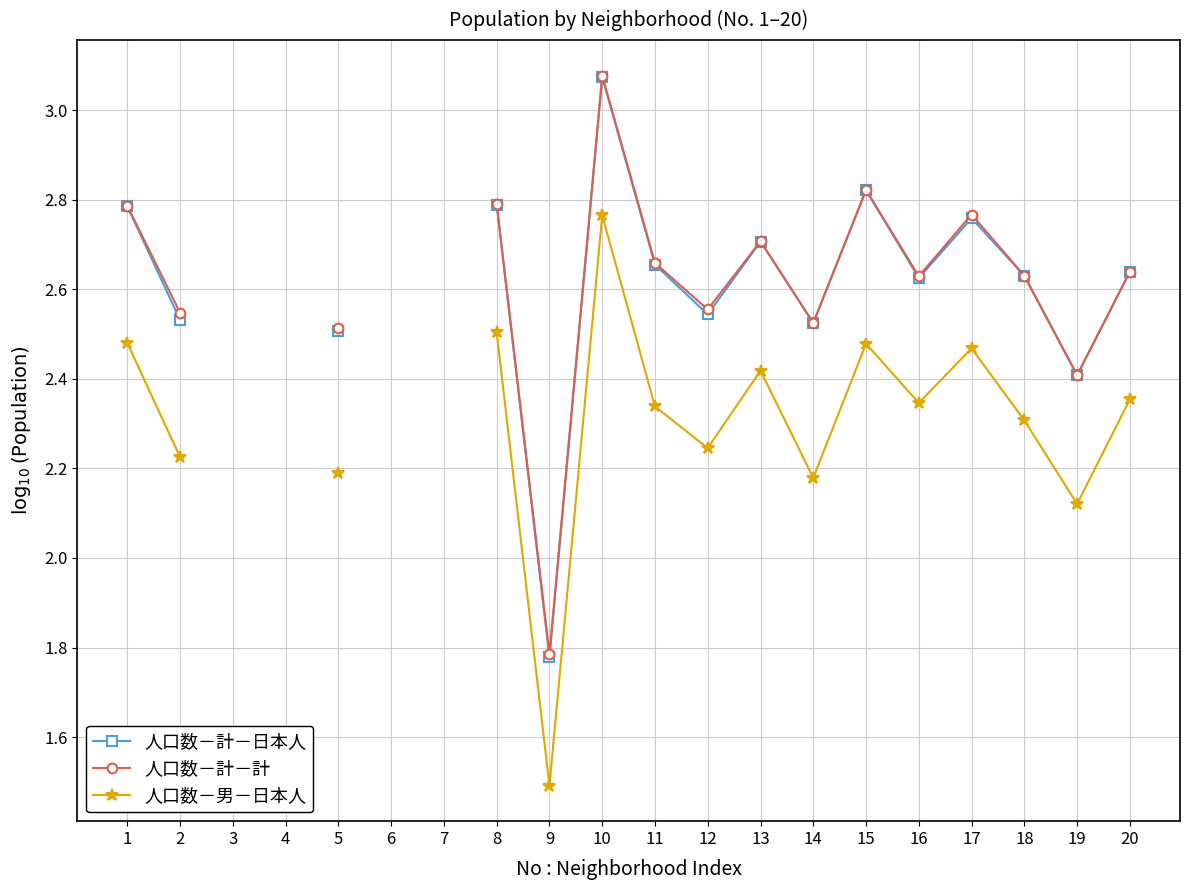

What is the maximum value shown in the chart?

3.1